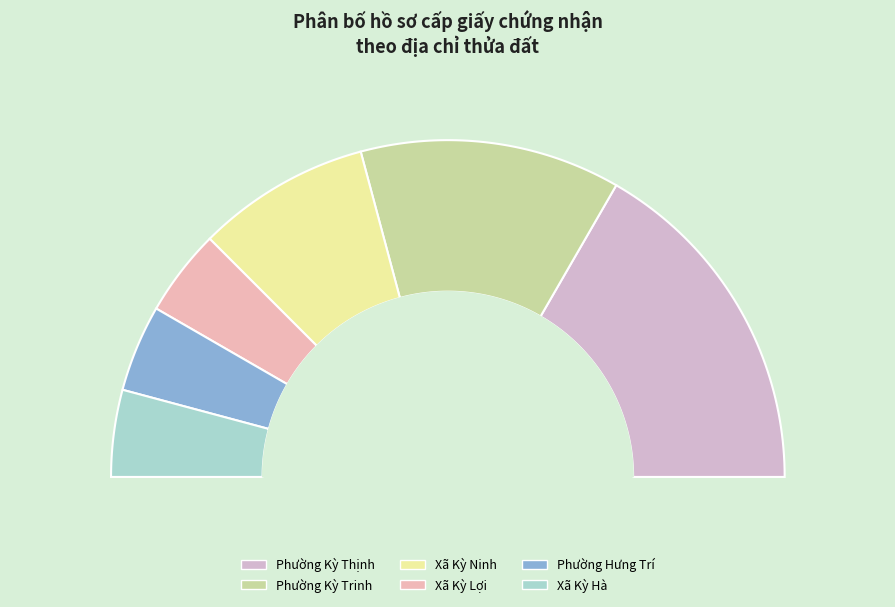

To the nearest percent, what is the difference between the largest and smallest slice percentages?

17%